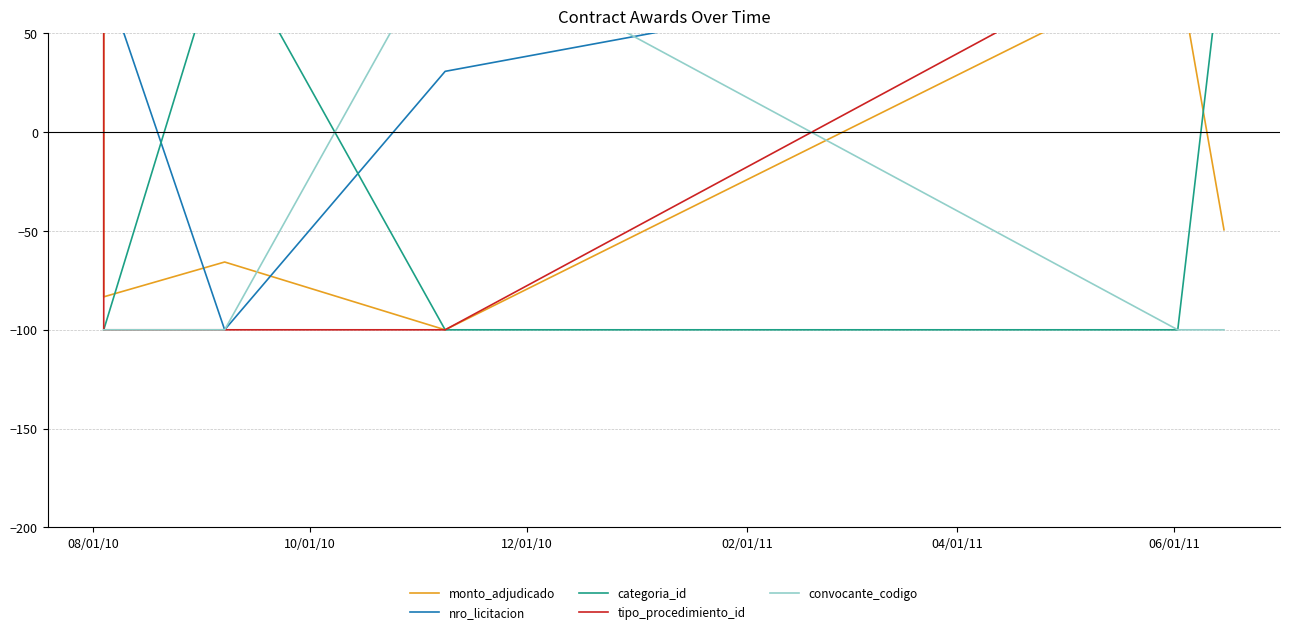

Is this an area chart (filled region under the line)?

No